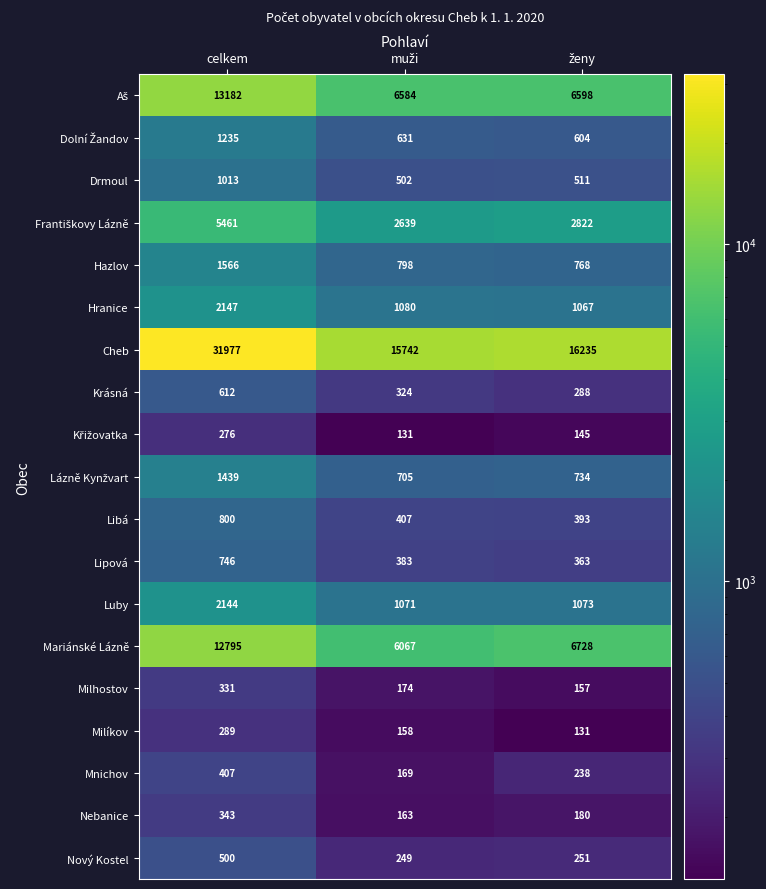

Which category has the highest value in the Luby series?

celkem